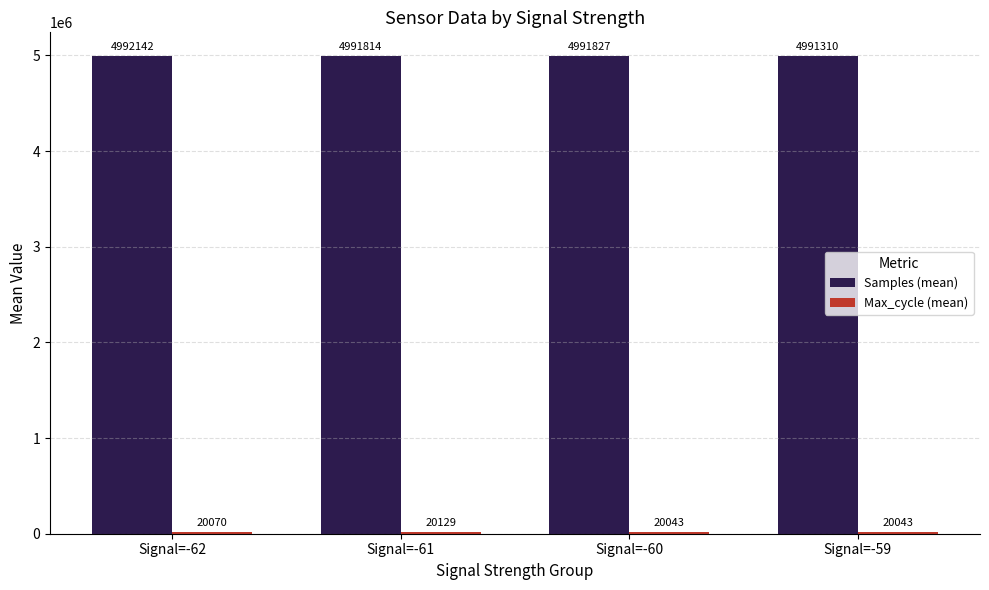

List the labels in order of Samples (mean) value, smallest first.

Signal=-59, Signal=-61, Signal=-60, Signal=-62